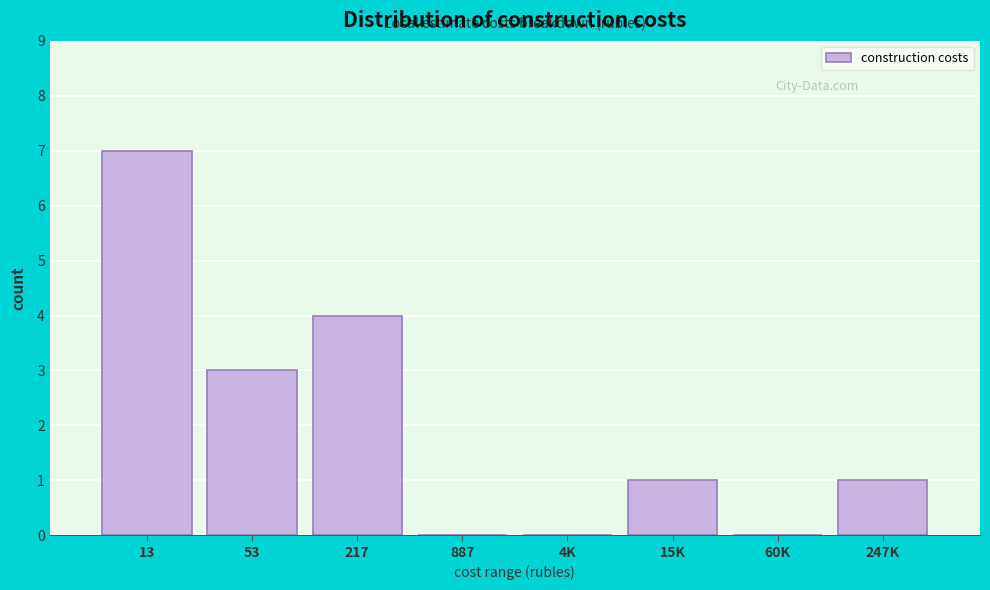

Reading left to right, extract all data points from this chart.

13=7	53=3	217=4	887=0	4K=0	15K=1	60K=0	247K=1